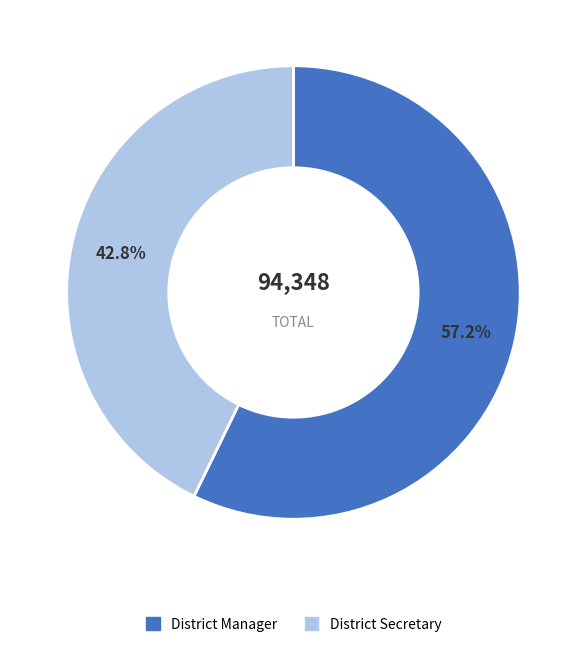

What portion of the pie excludes District Manager?

42.8%